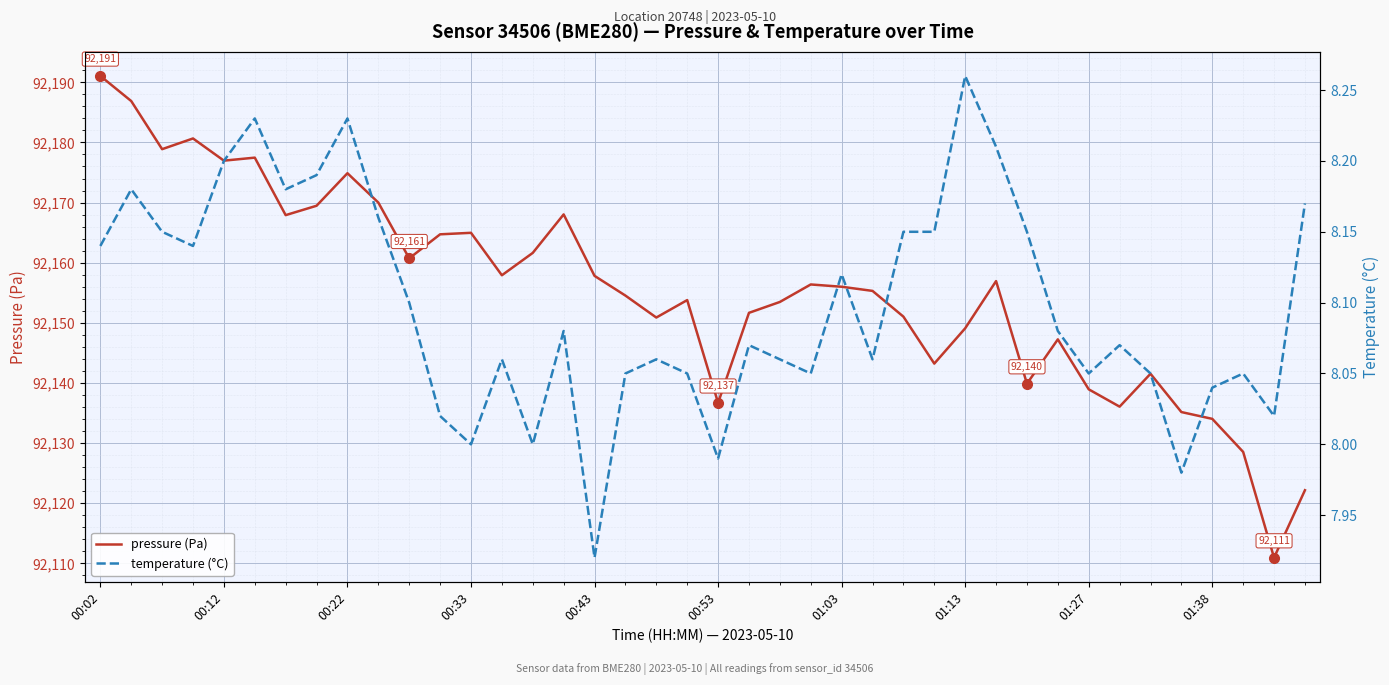

Reading left to right, what are all the values shown in this chart?

pressure (Pa): 92191.1	92186.9	92178.9	92180.7	92177.0	92177.5	92167.9	92169.5	92174.9	92170.0	92160.7	92164.7	92165.0	92157.9	92161.6	92168.0	92157.8	92154.5	92150.9	92153.8	92136.7	92151.7	92153.5	92156.4	92156.0	92155.3	92151.0	92143.2	92149.1	92156.9	92139.9	92147.2	92138.9	92136.1	92141.5	92135.2	92134.0	92128.5	92110.9	92122.2
temperature (°C): 8.1	8.2	8.2	8.1	8.2	8.2	8.2	8.2	8.2	8.2	8.1	8.0	8.0	8.1	8.0	8.1	7.9	8.1	8.1	8.1	8.0	8.1	8.1	8.1	8.1	8.1	8.2	8.2	8.3	8.2	8.2	8.1	8.1	8.1	8.1	8.0	8.0	8.1	8.0	8.2